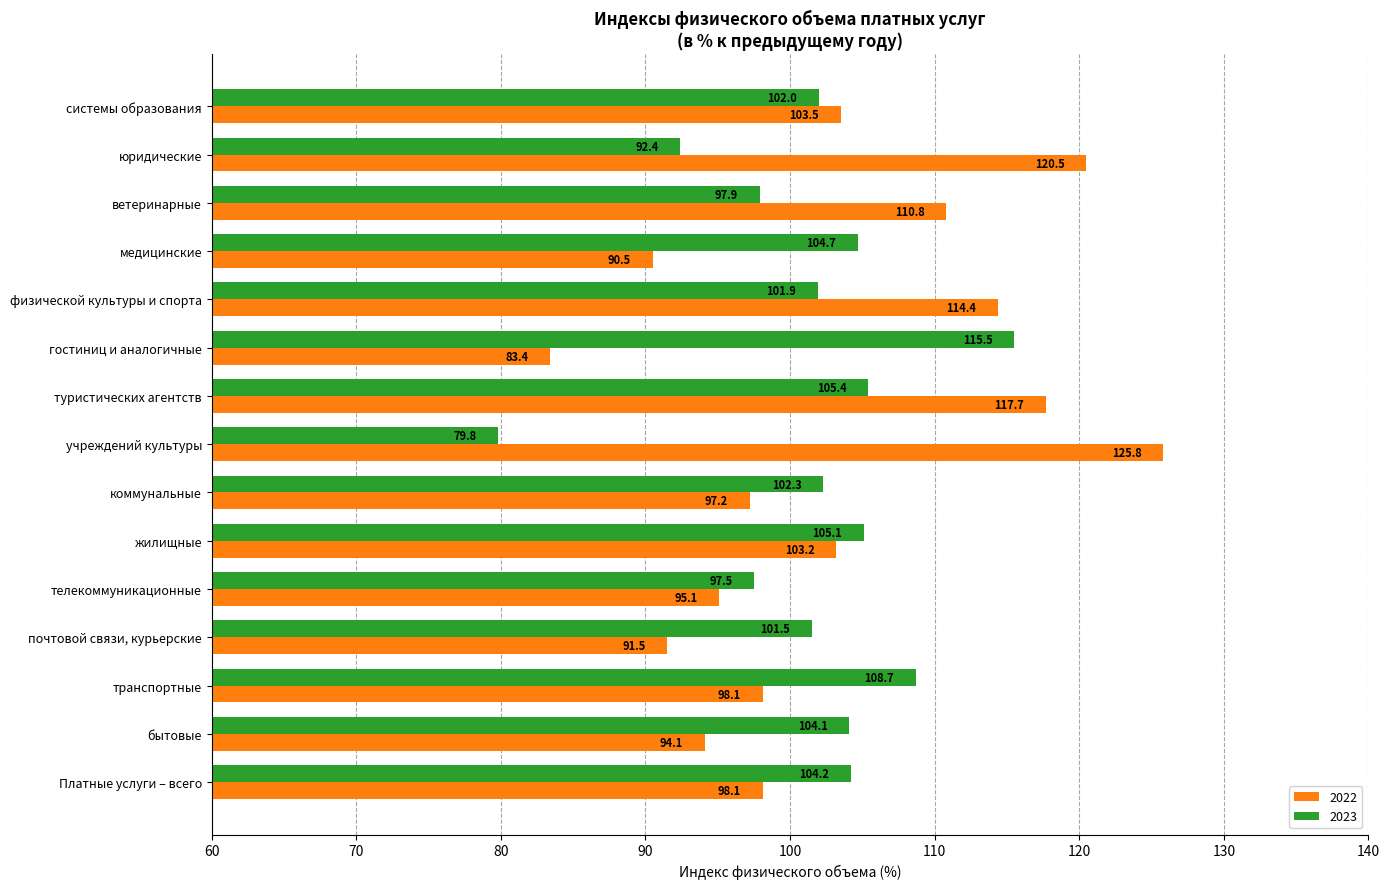

Which category has the lowest value in the 2023 series?

учреждений культуры